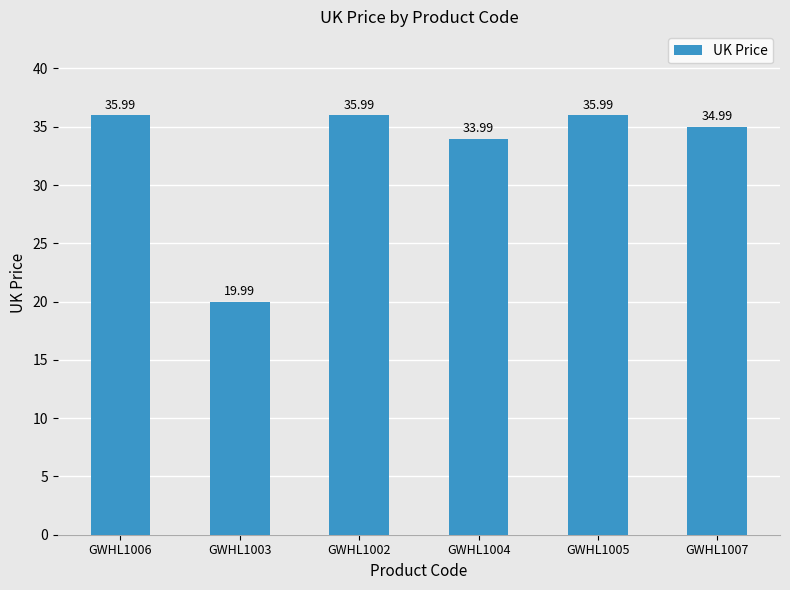

What is the label of the 3rd bar from the right?

GWHL1004